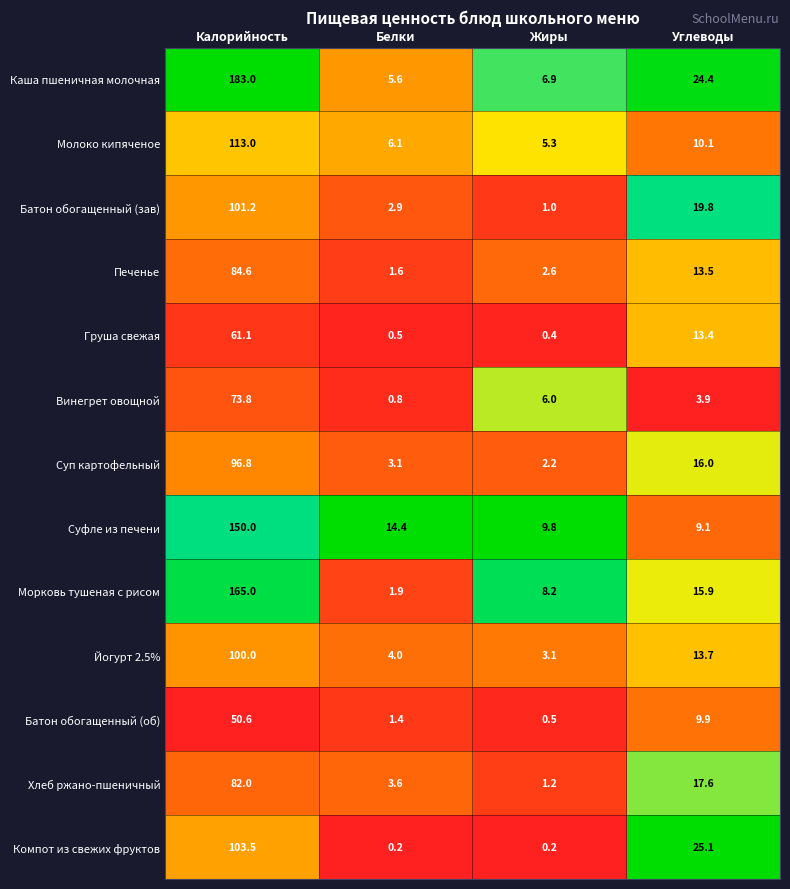

List the labels in order of Суфле из печени value, smallest first.

Углеводы, Жиры, Белки, Калорийность